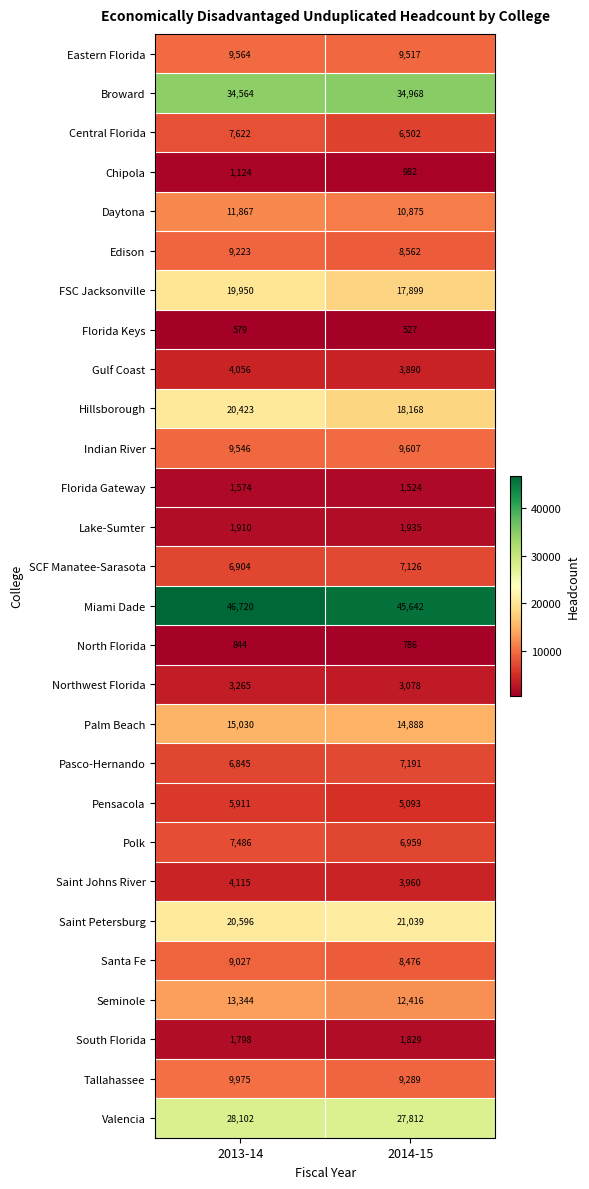

Which series has the largest total across all categories?

Miami Dade